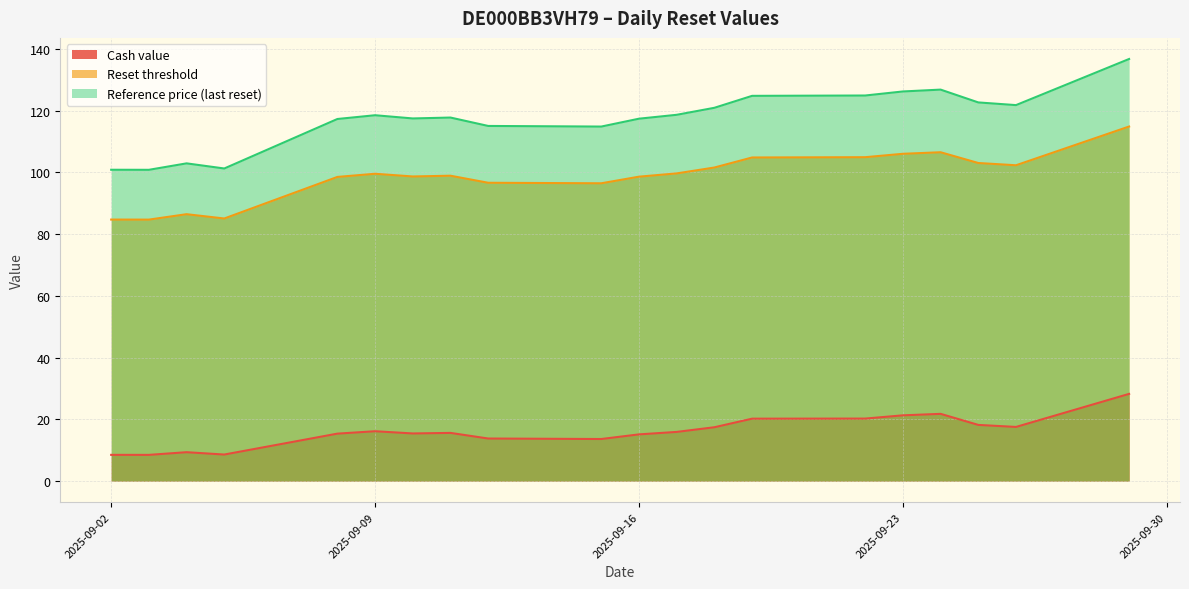

True or false: Cash value has a value of 20.2 at 2025-09-19.

True